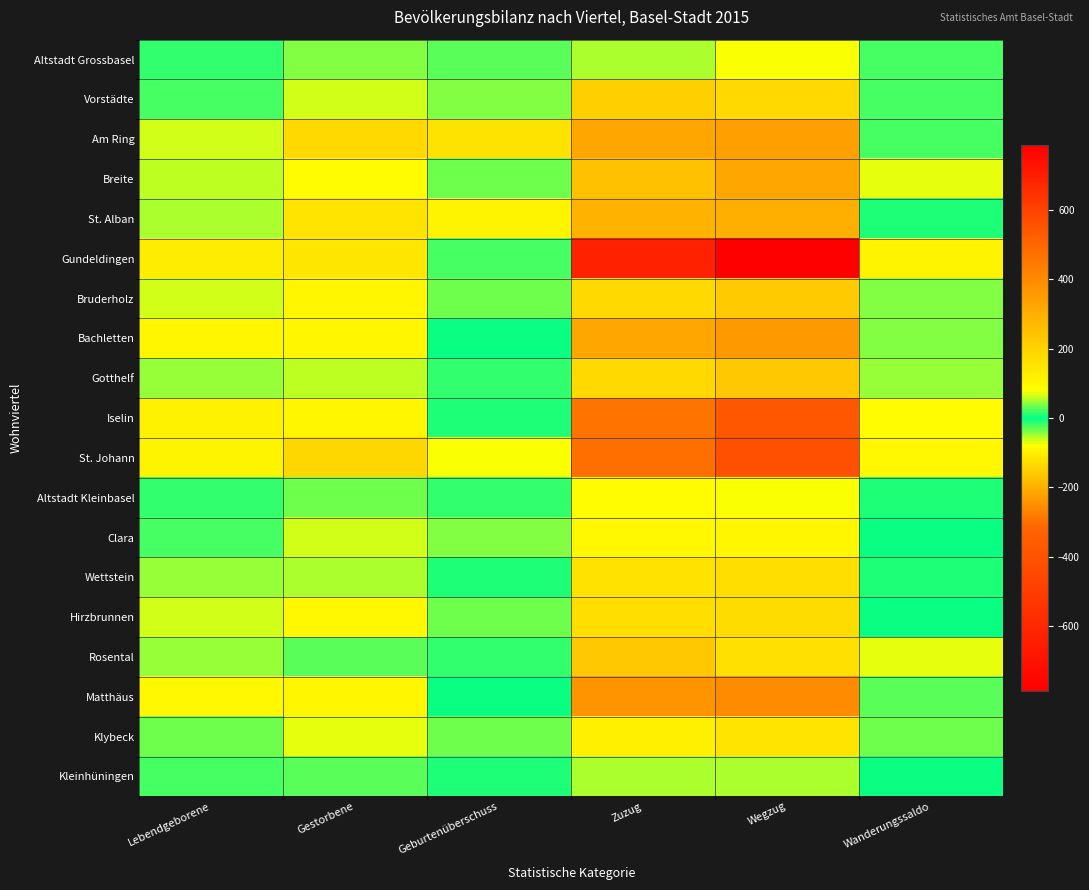

Which series has the largest total across all categories?

Gundeldingen